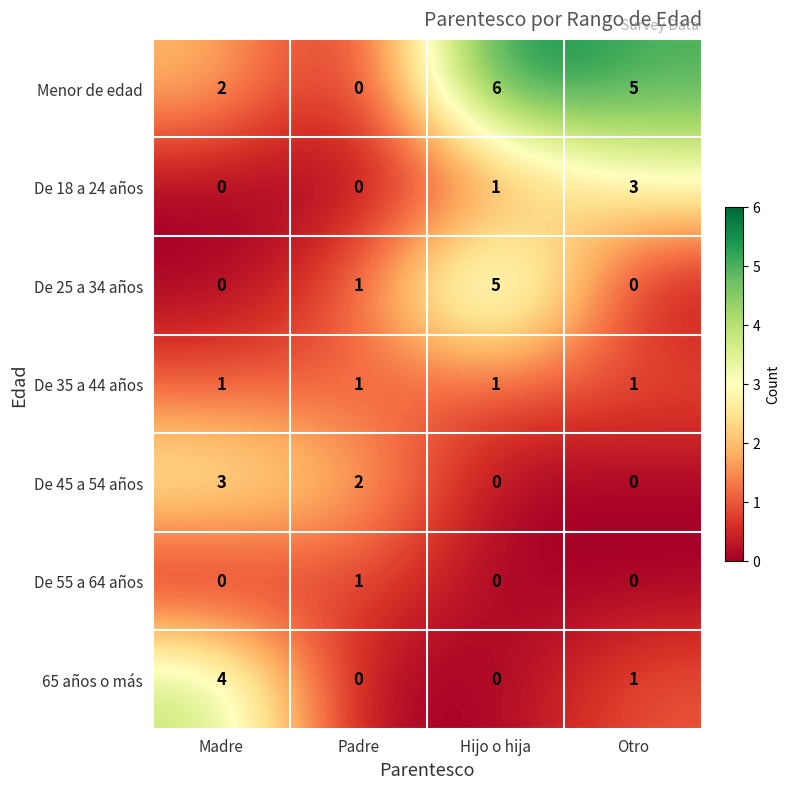

At which category does the chart reach its peak across all series?

Hijo o hija